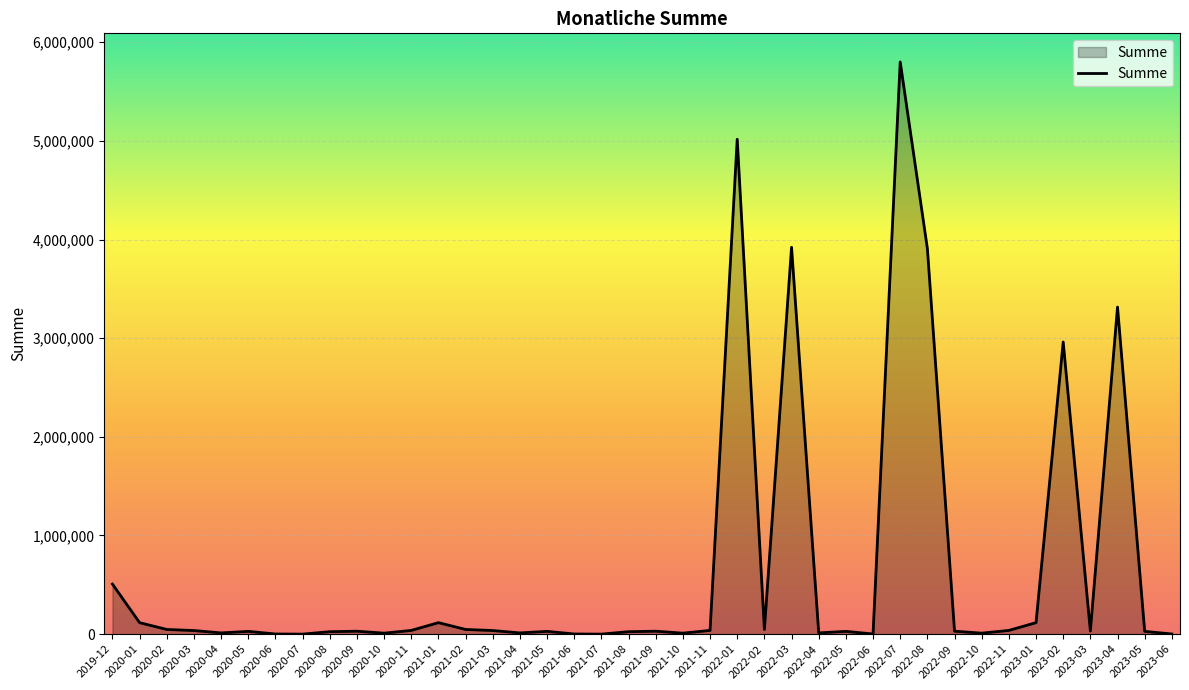

What is the maximum value shown in the chart?

5800000.0